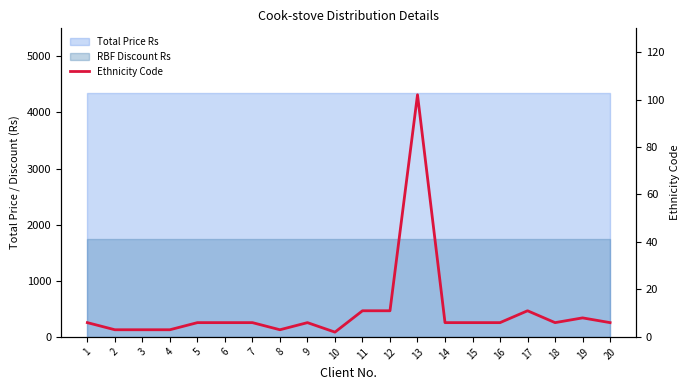

What is the value of the 3rd point from the left?

3